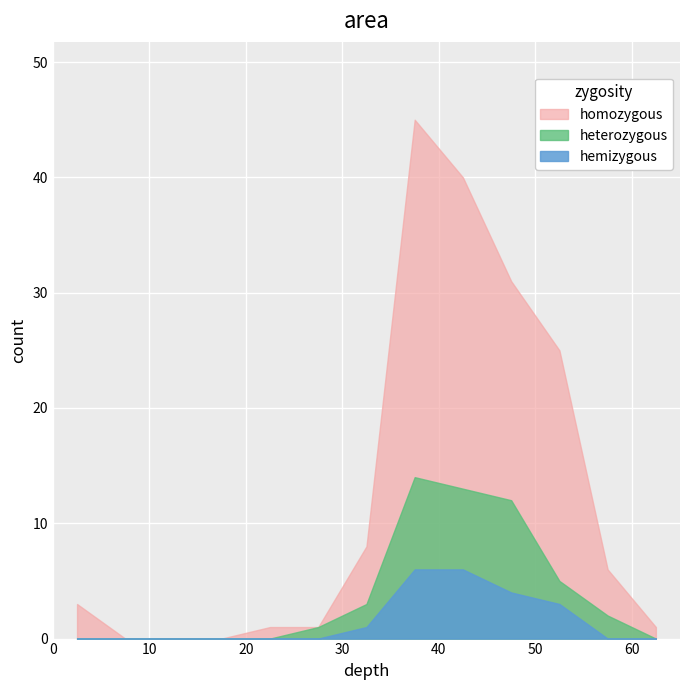

Which series has the largest total across all categories?

homozygous